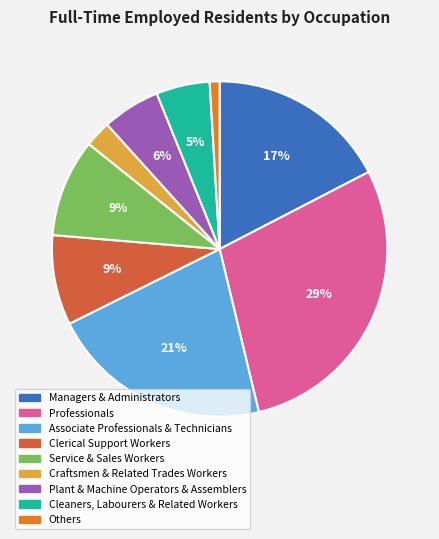

Which slice is the smallest?

Others